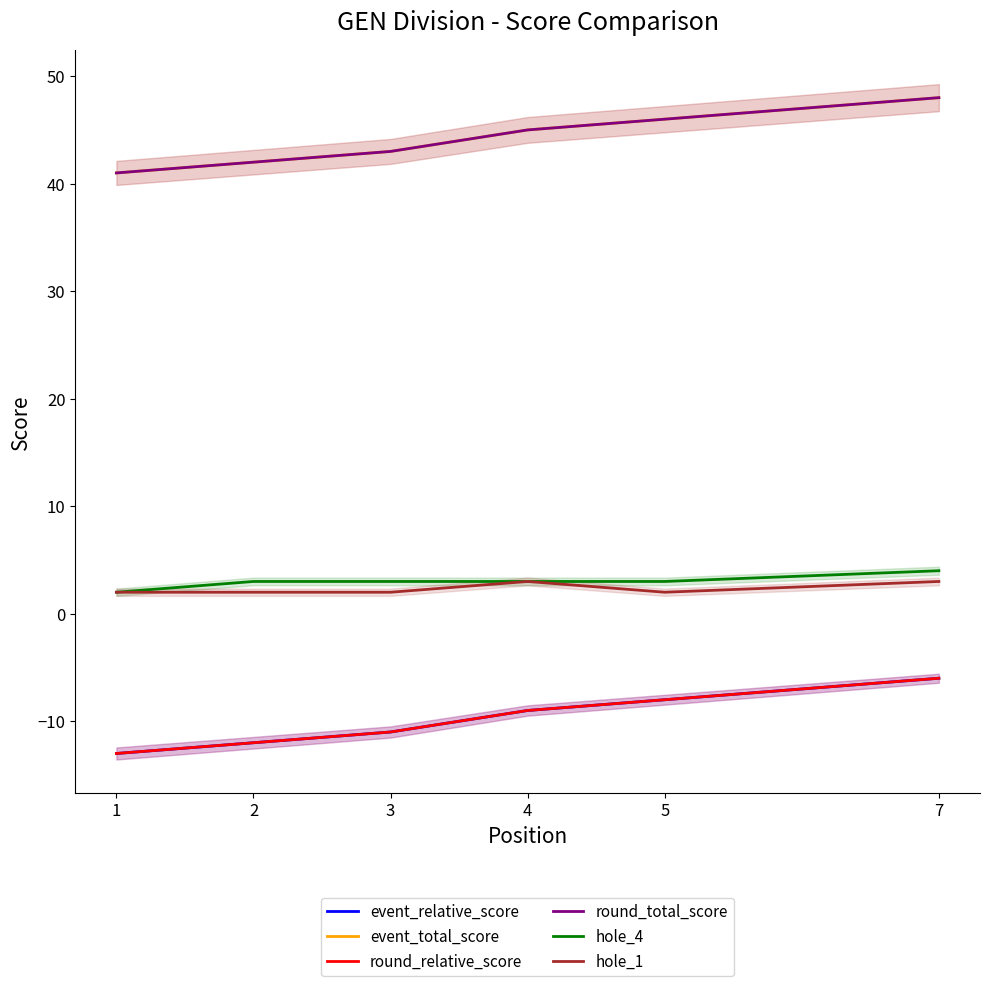

Is the value of event_total_score at 2 greater than the value of hole_1 at 3?

Yes